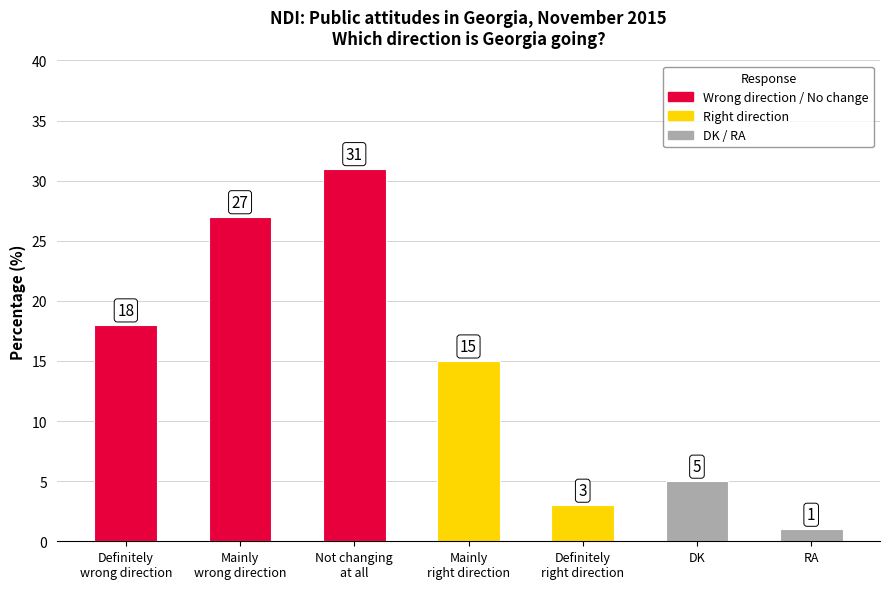

Does the chart contain any negative values?

No